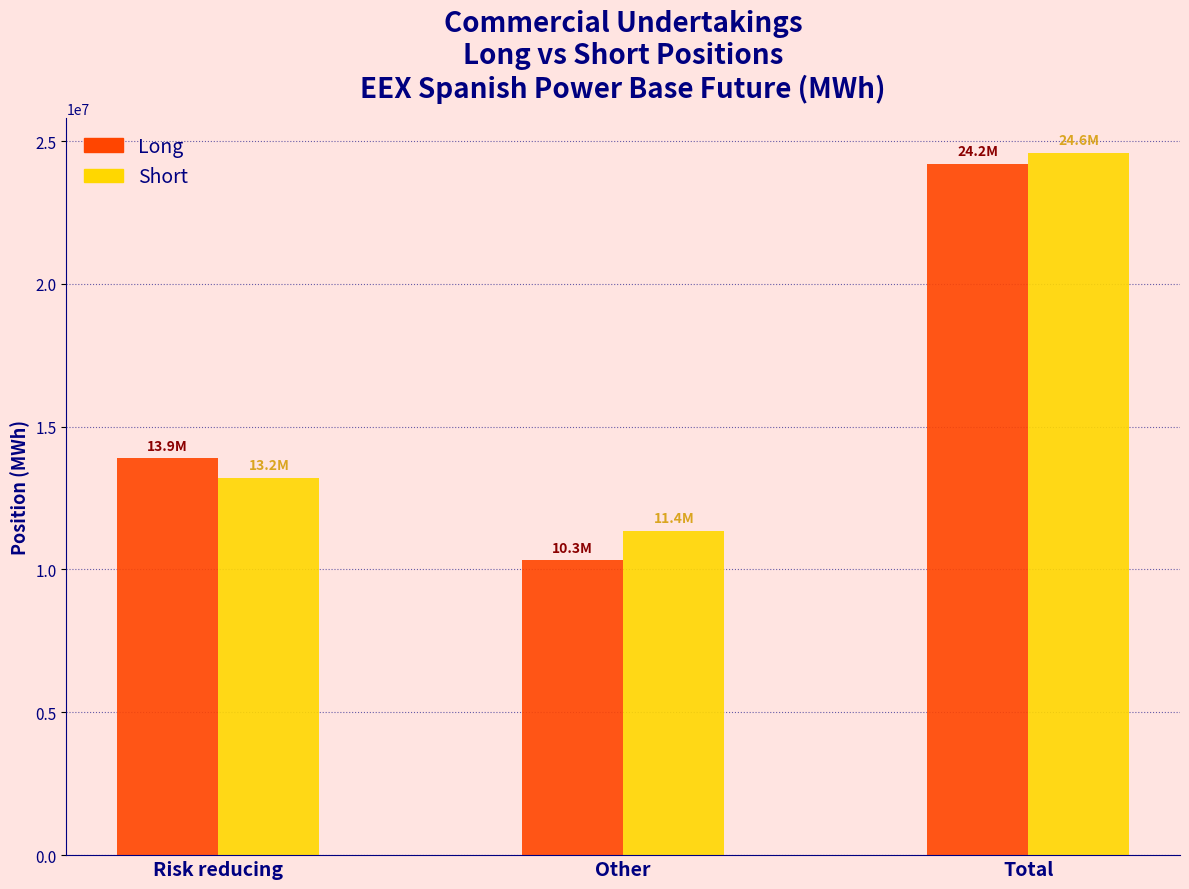

Reading right to left, extract all data points from this chart.

Long: 24212641	10320885	13891756
Short: 24574165	11362798	13211367